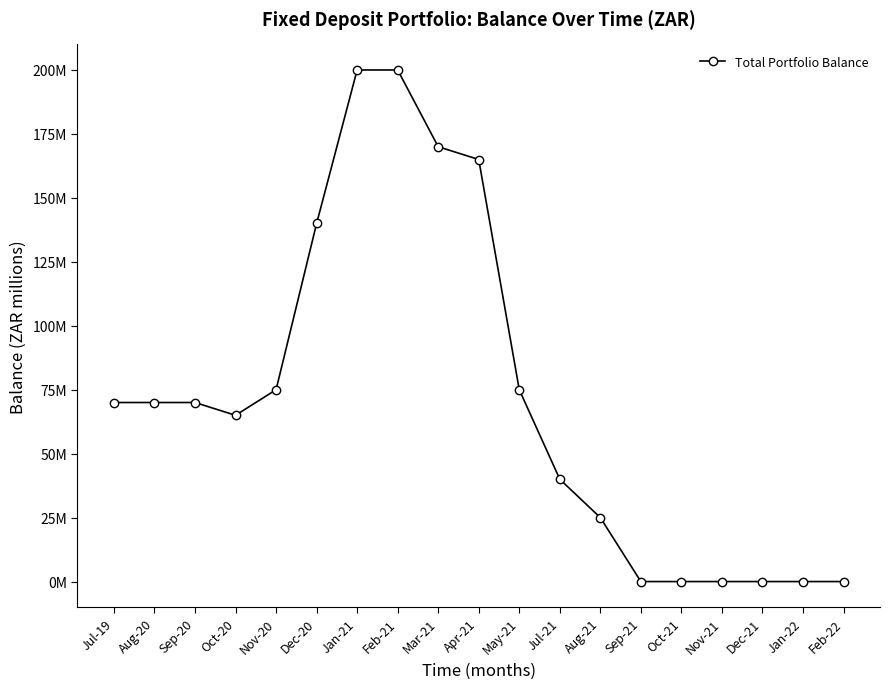

How many points are lower than both their immediate neighbors (excluding endpoints)?

1